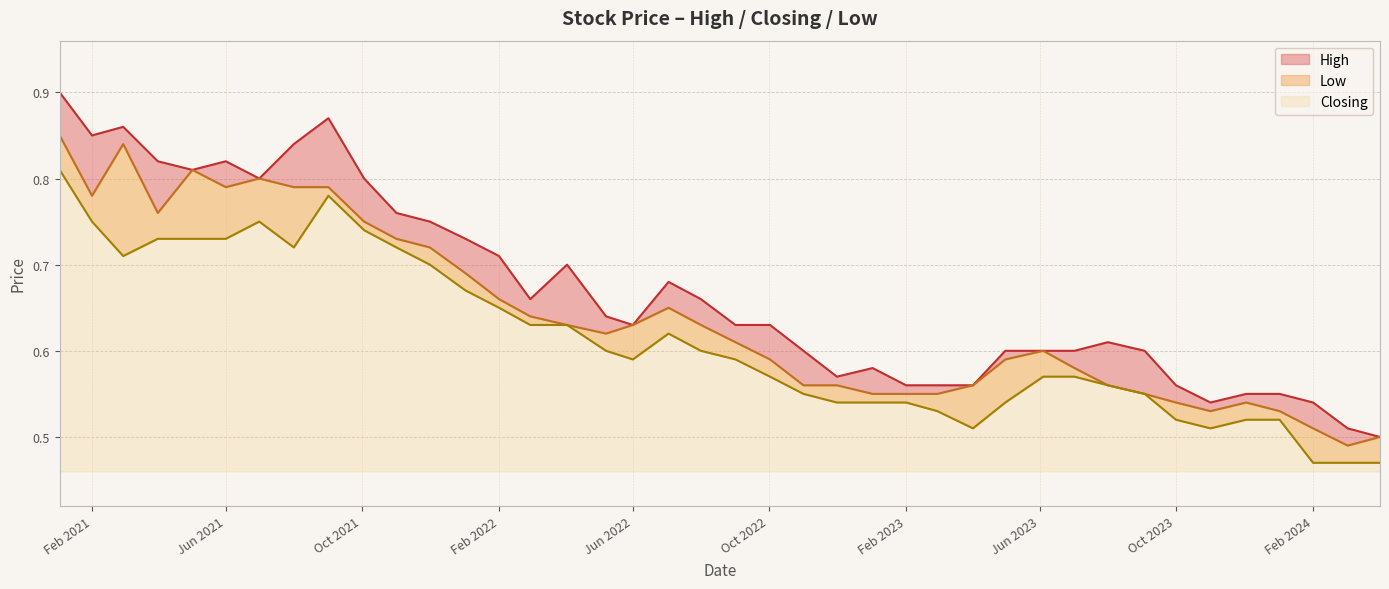

What is the spread (max minus min) of values at 01/03/2021?

0.2